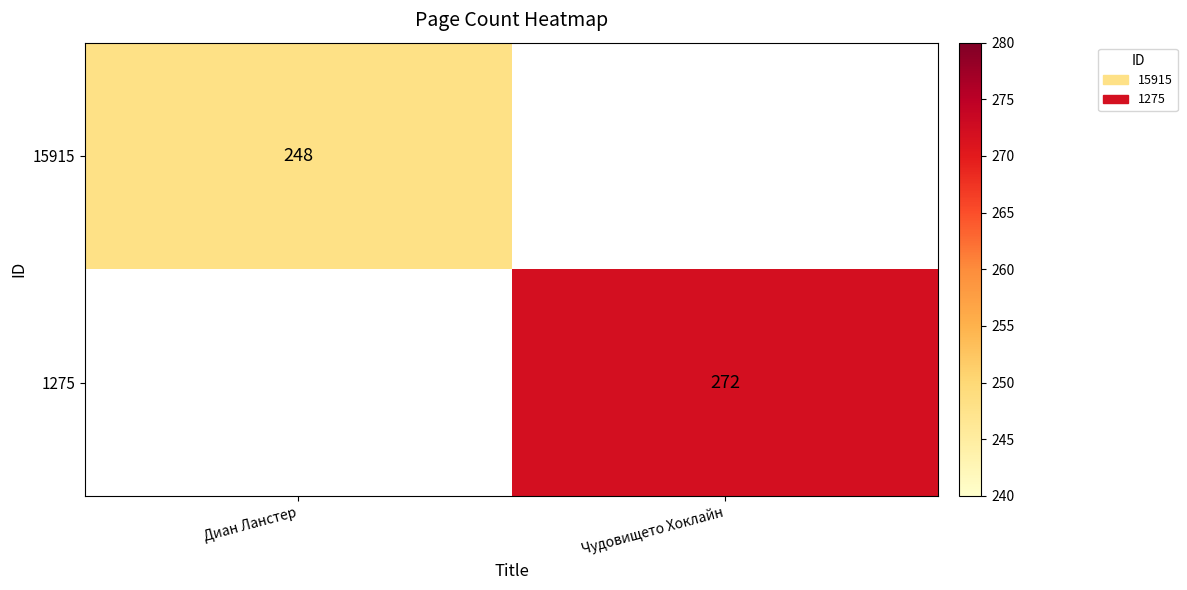

Is it true that 15915 equals 106 at Диан Ланстер?

False